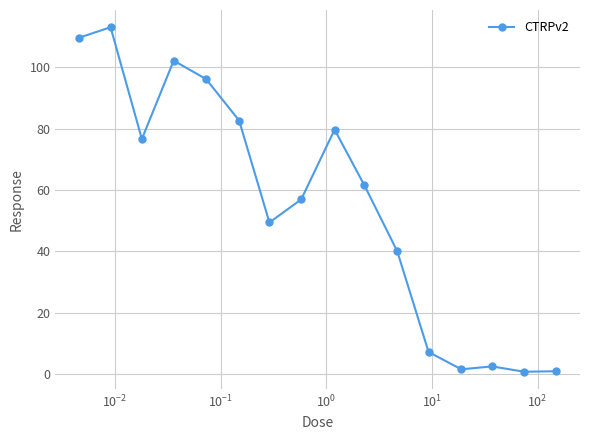

What is the greatest value displayed?

113.1